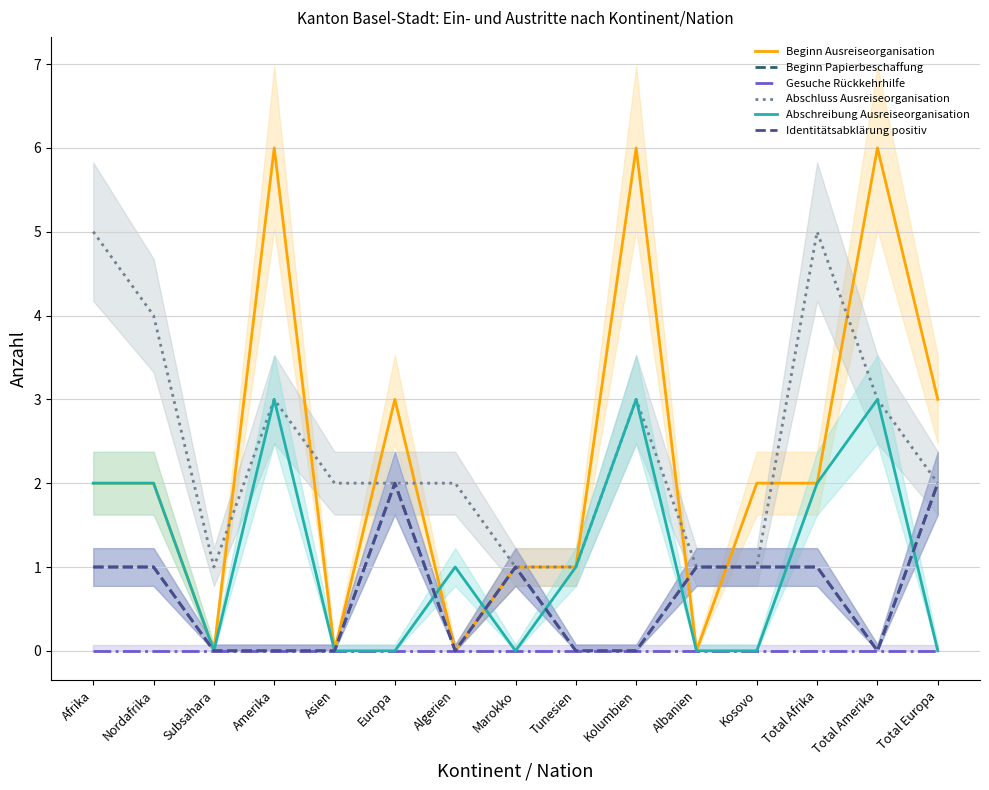

Is it true that Identitätsabklärung positiv equals 0 at Tunesien?

True